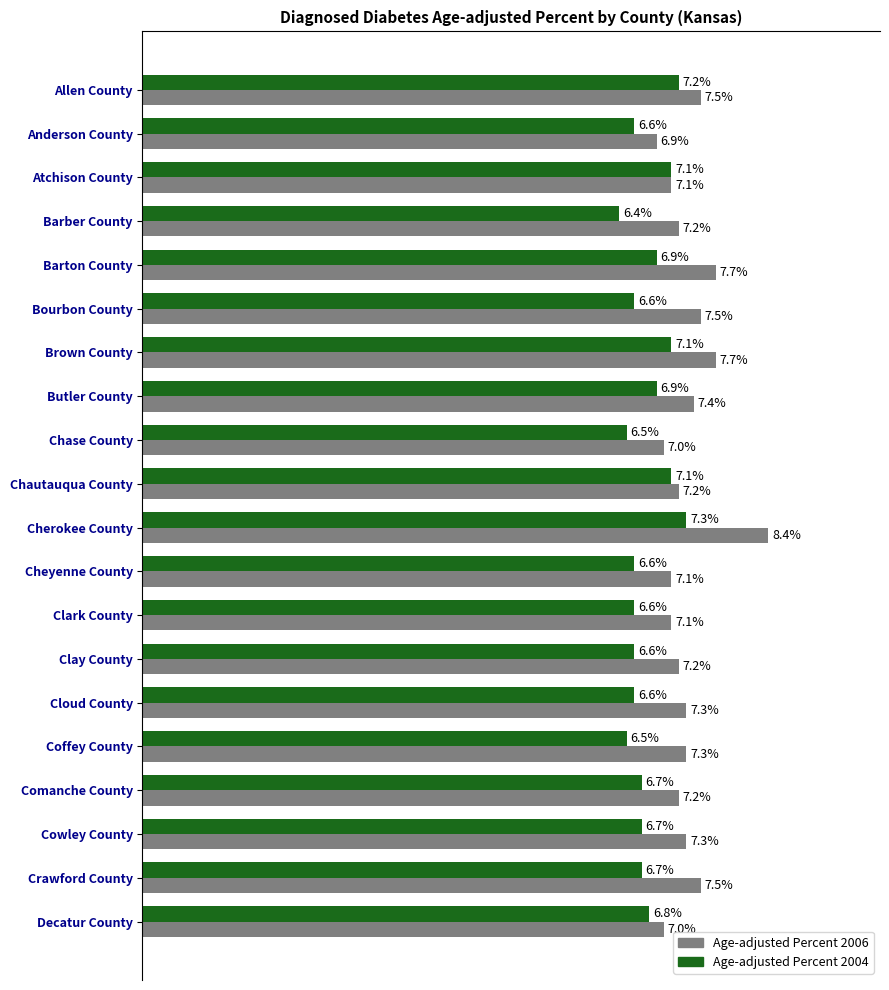

At which category does the chart reach its minimum across all series?

Barber County